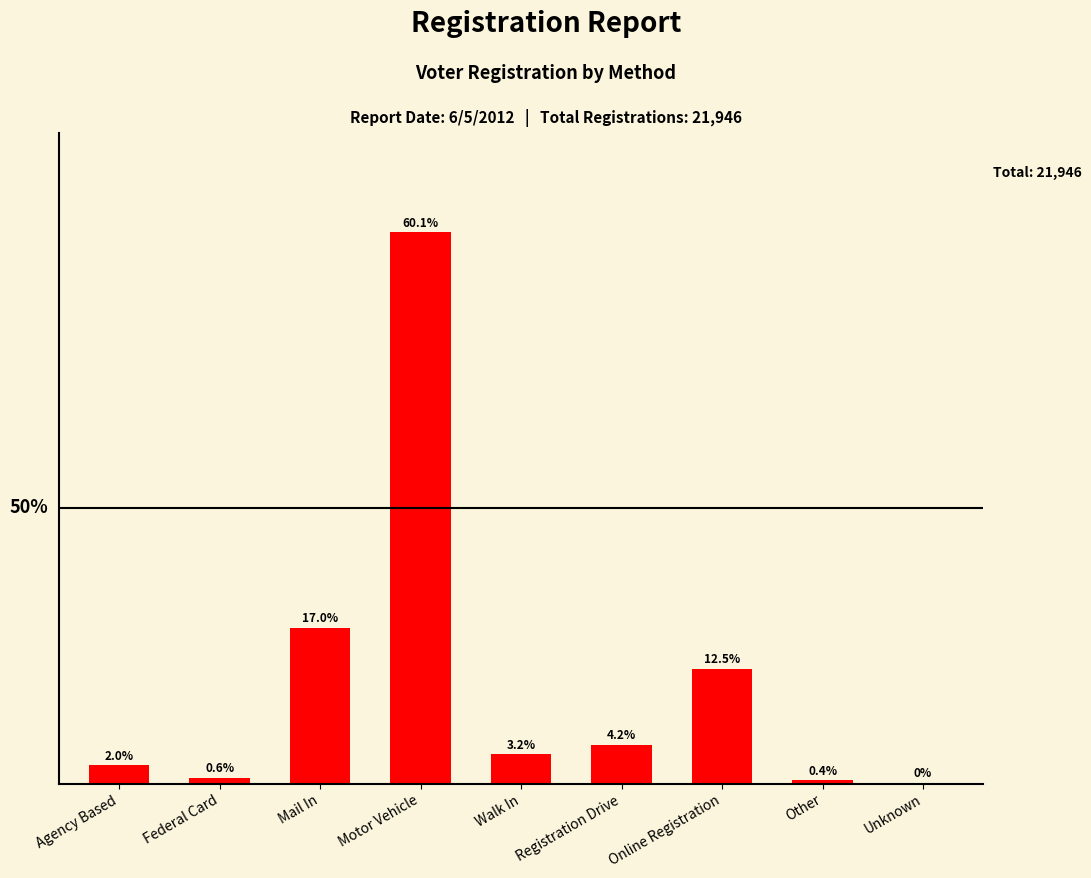

Which has a higher value, Online Registration or Mail In?

Mail In